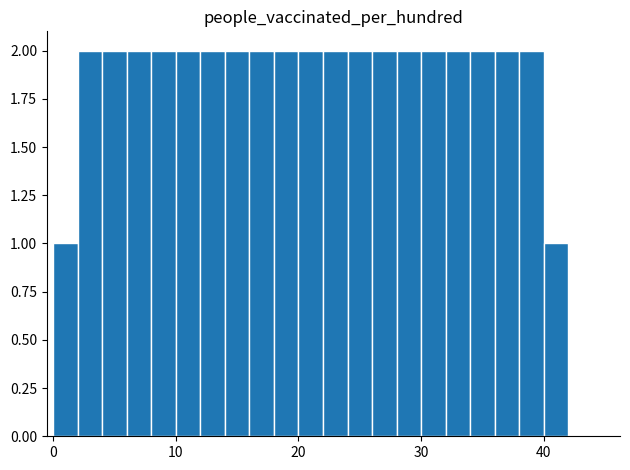

What is the sum of all values?

40